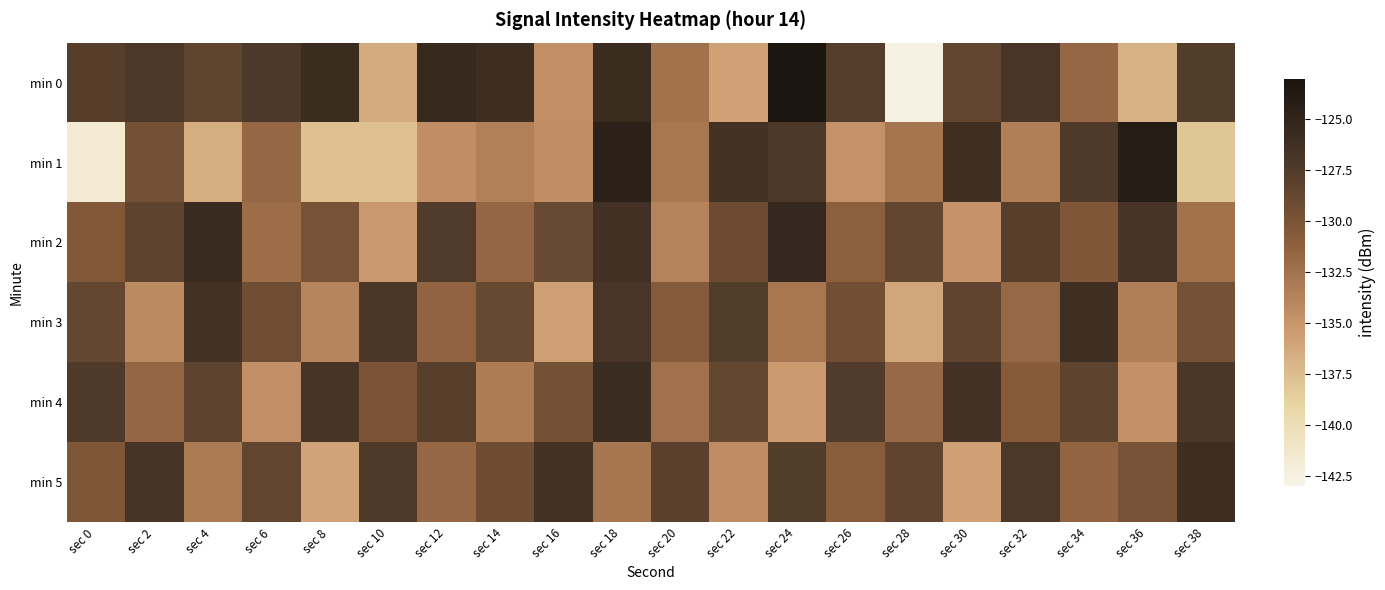

Which series has the widest spread of values?

min 0